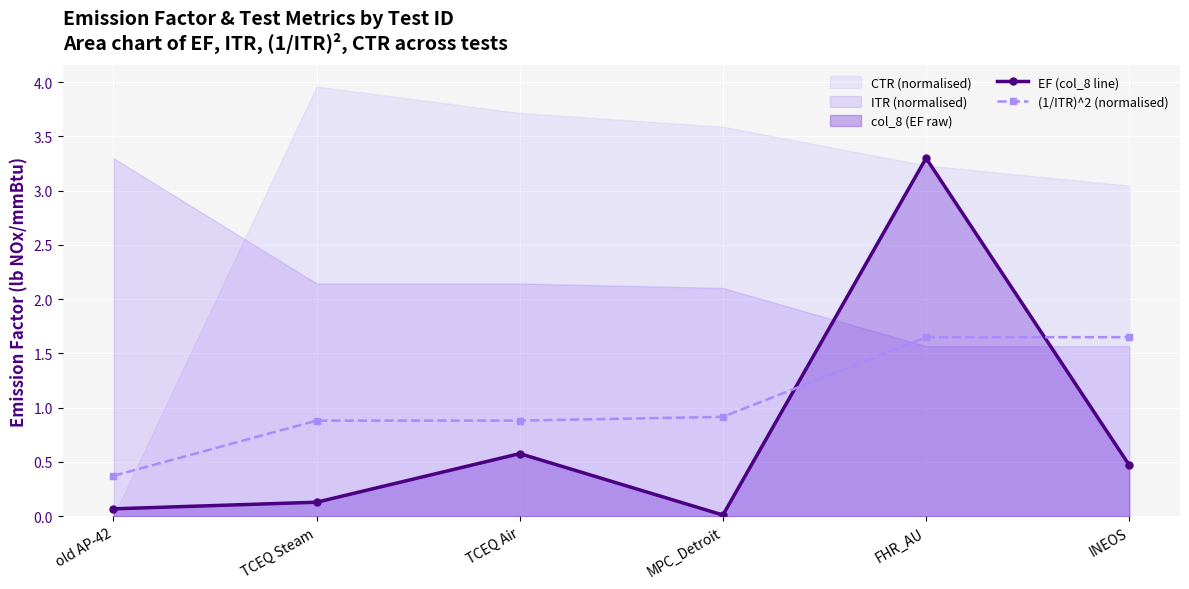

At which category does EF (col_8 line) reach its first local valley?

MPC_Detroit